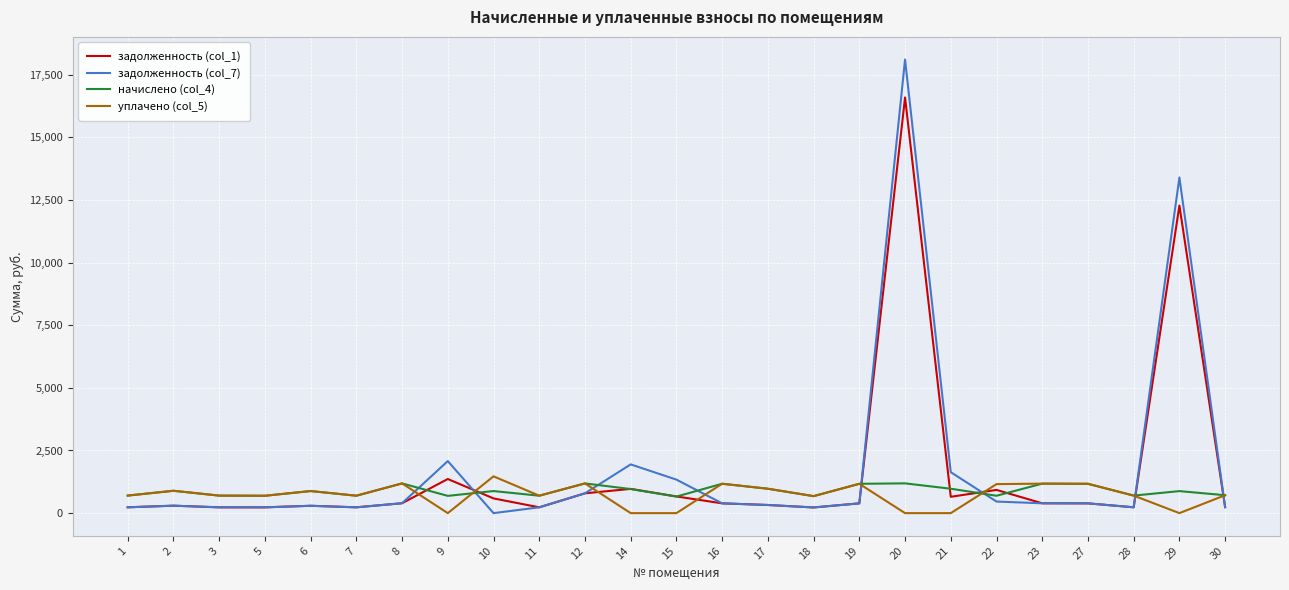

True or false: уплачено (col_5) and задолженность (col_1) cross at least once.

True